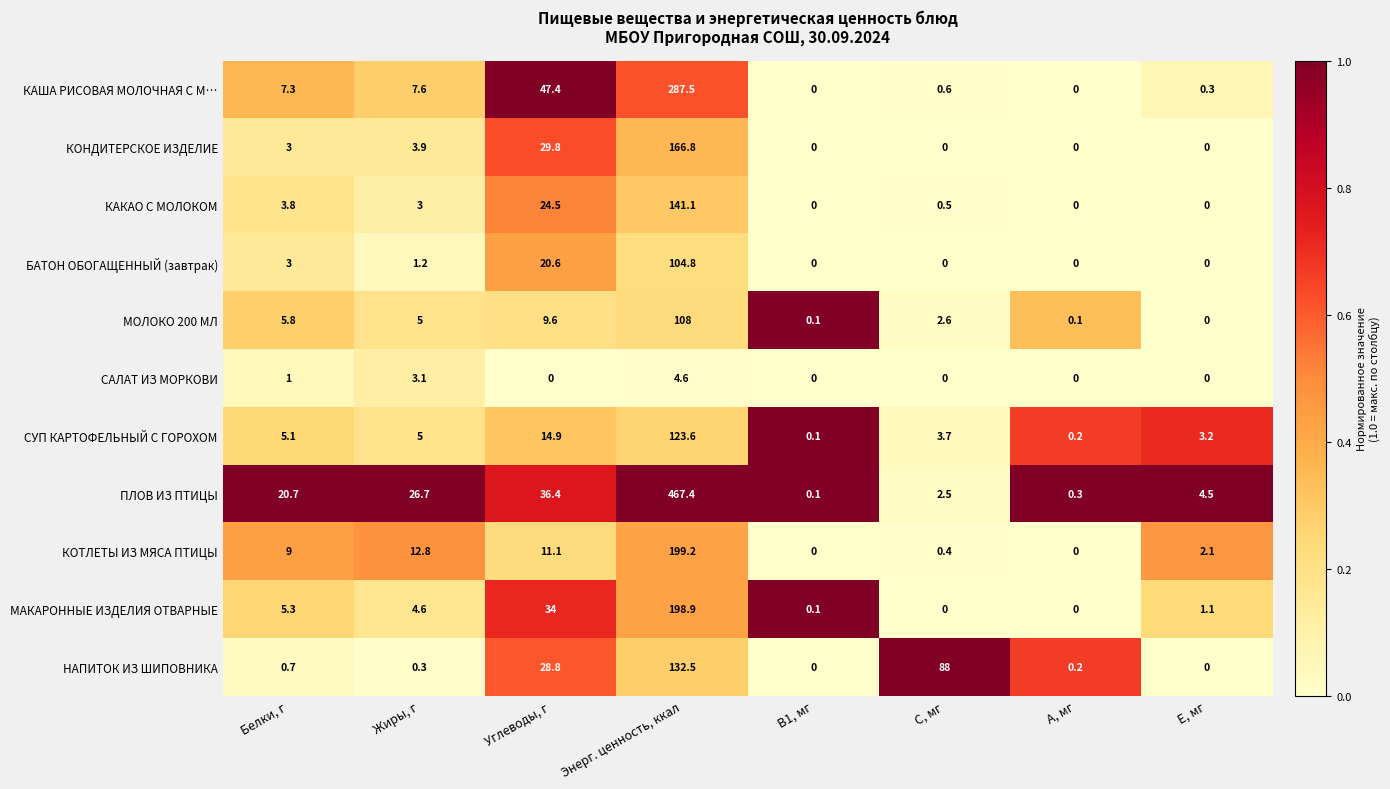

How many distinct data groups are displayed?

11